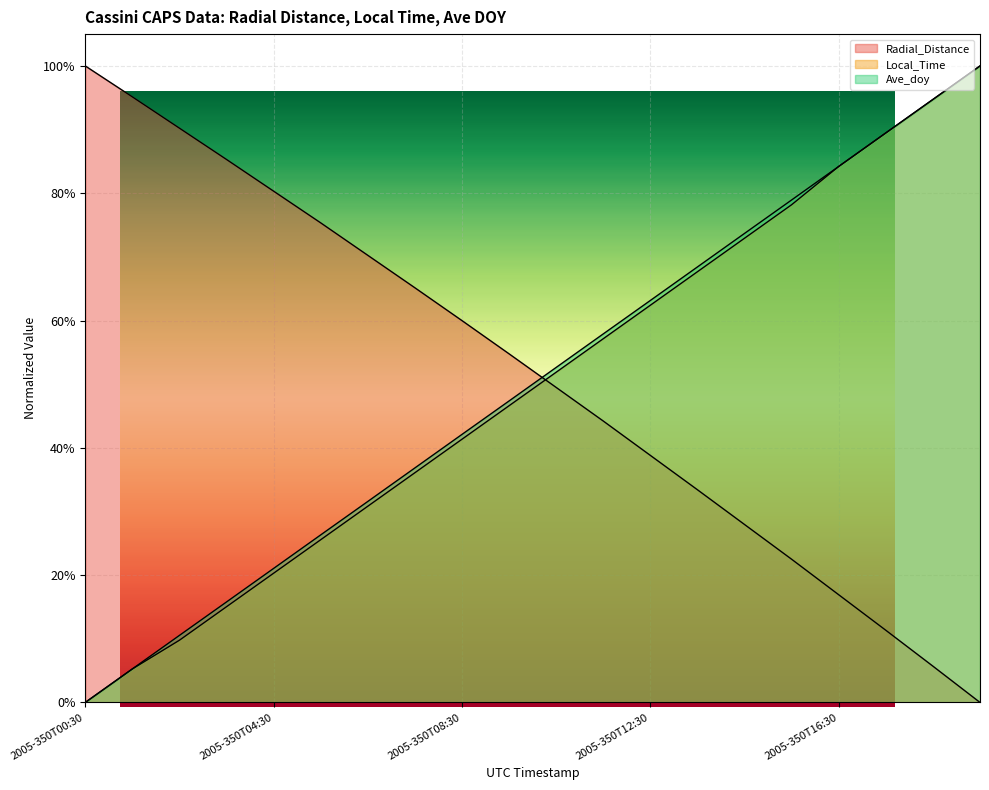

Reading right to left, transcribe all the data shown in this chart.

Radial_Distance: 0.0	0.1	0.1	0.2	0.2	0.3	0.3	0.4	0.4	0.5	0.5	0.6	0.7	0.7	0.8	0.8	0.9	0.9	1.0	1.0
Local_Time: 1.0	0.9	0.9	0.8	0.8	0.7	0.7	0.6	0.6	0.5	0.5	0.4	0.4	0.3	0.3	0.2	0.2	0.1	0.1	0.0
Ave_doy: 1.0	0.9	0.9	0.8	0.8	0.7	0.7	0.6	0.6	0.5	0.5	0.4	0.4	0.3	0.3	0.2	0.2	0.1	0.1	0.0